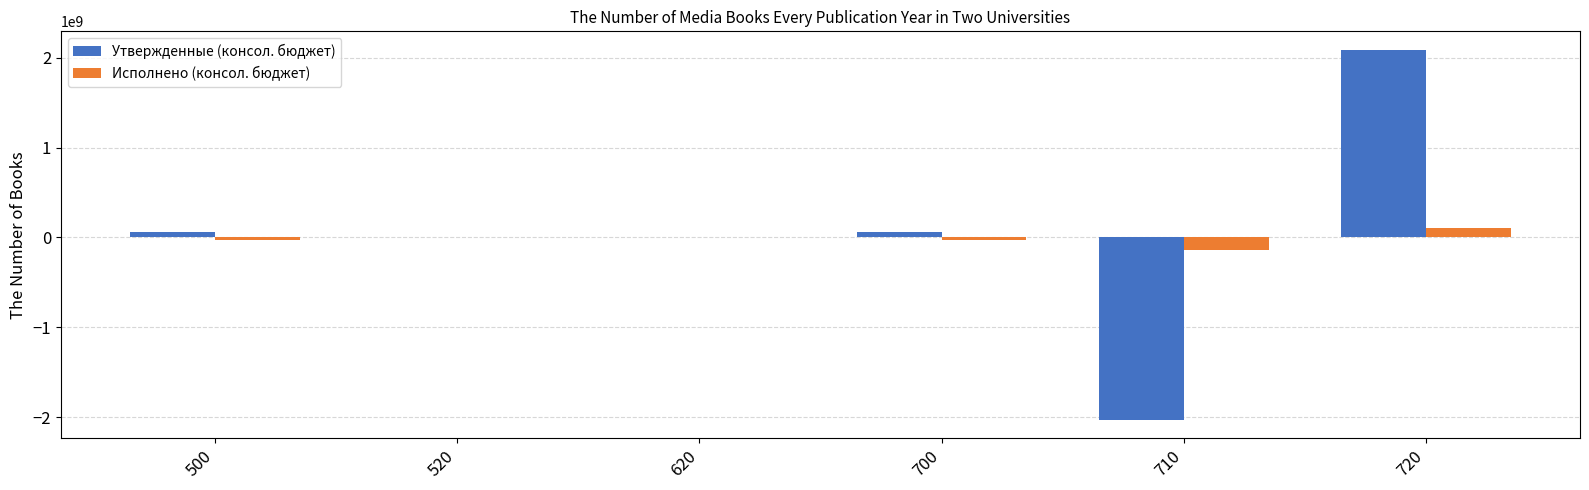

At which category does the chart reach its peak across all series?

720